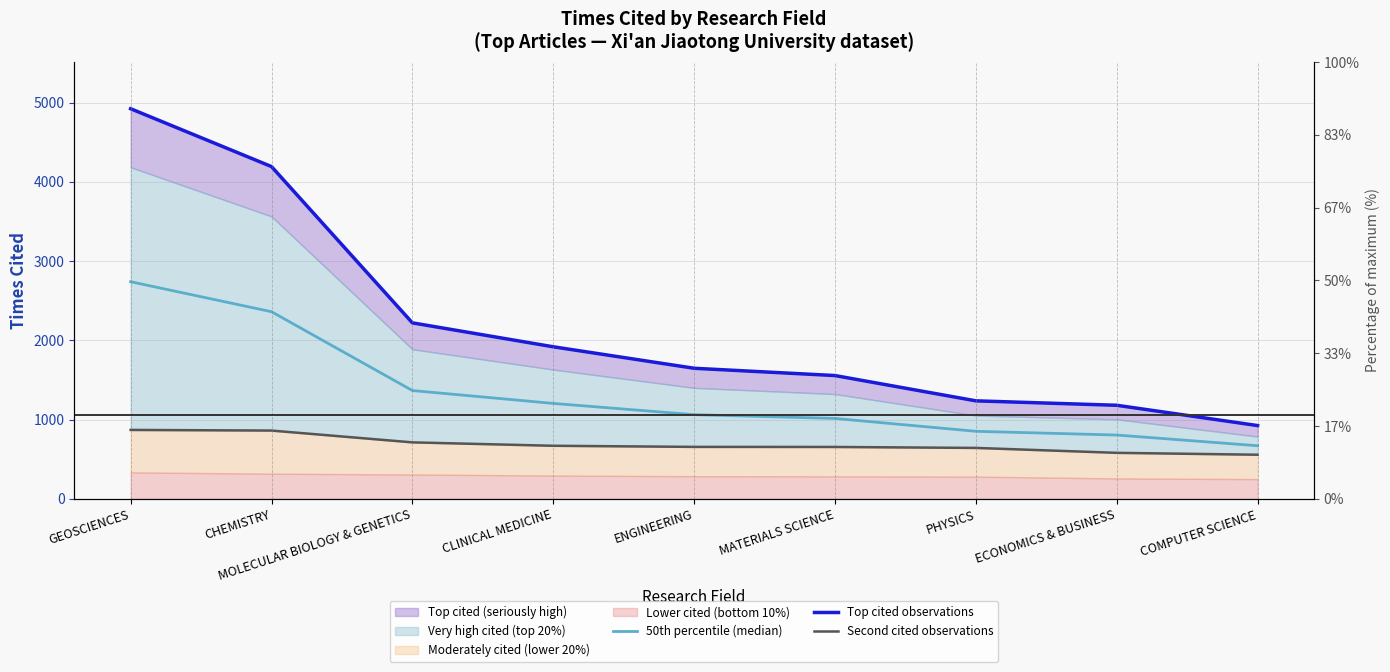

What is the total value across all series at COMPUTER SCIENCE?

2152.5